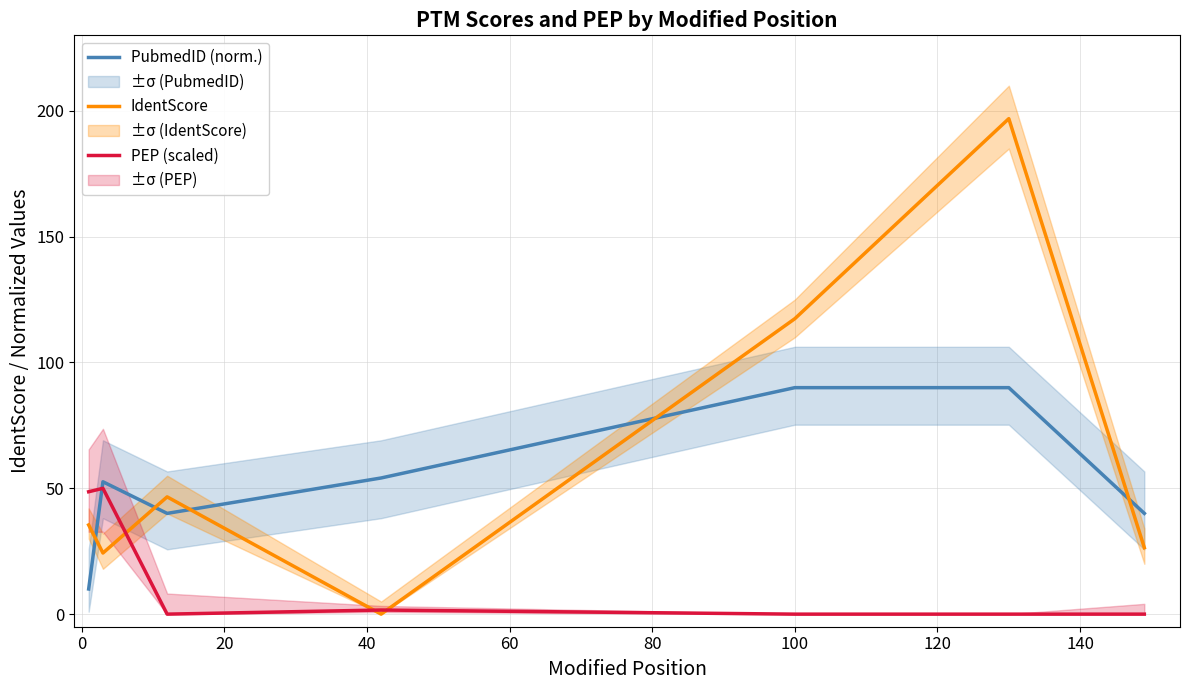

Which series has the largest range (max minus min)?

IdentScore